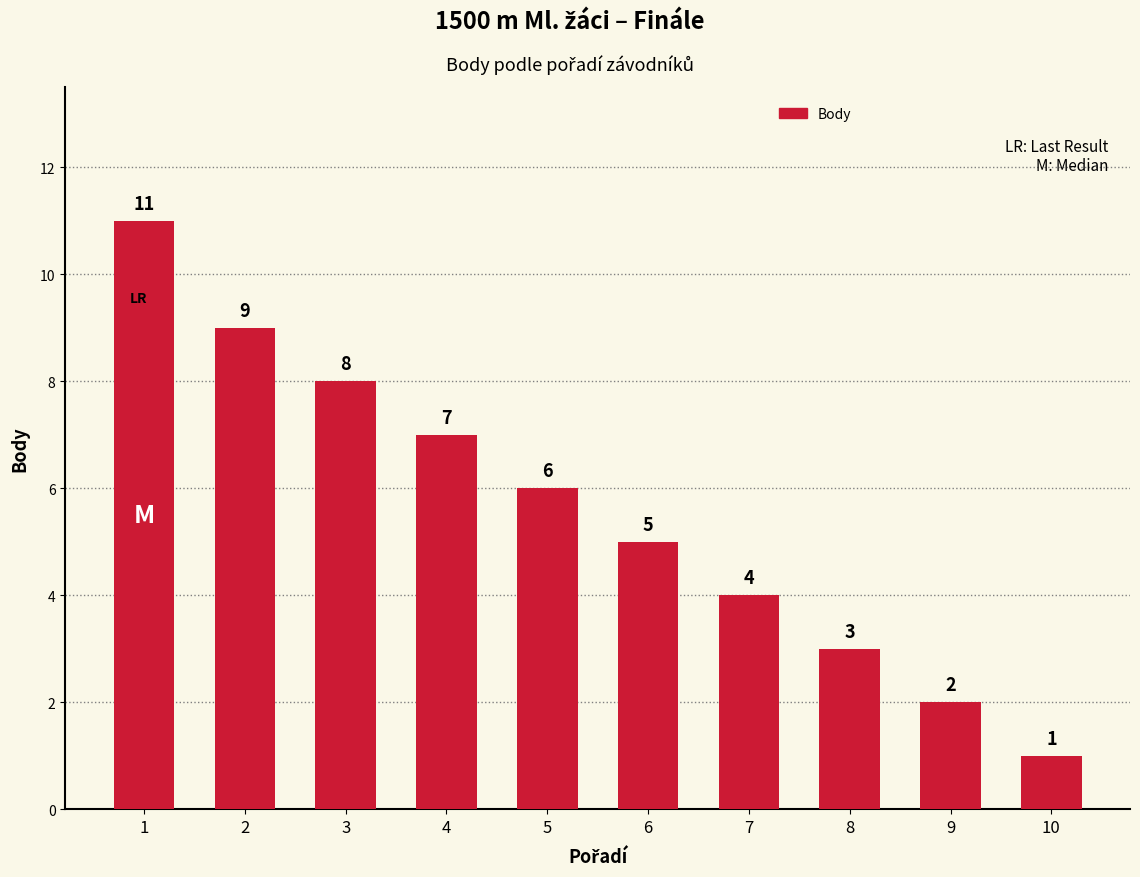

What is the difference between the values at 1 and 6?

6